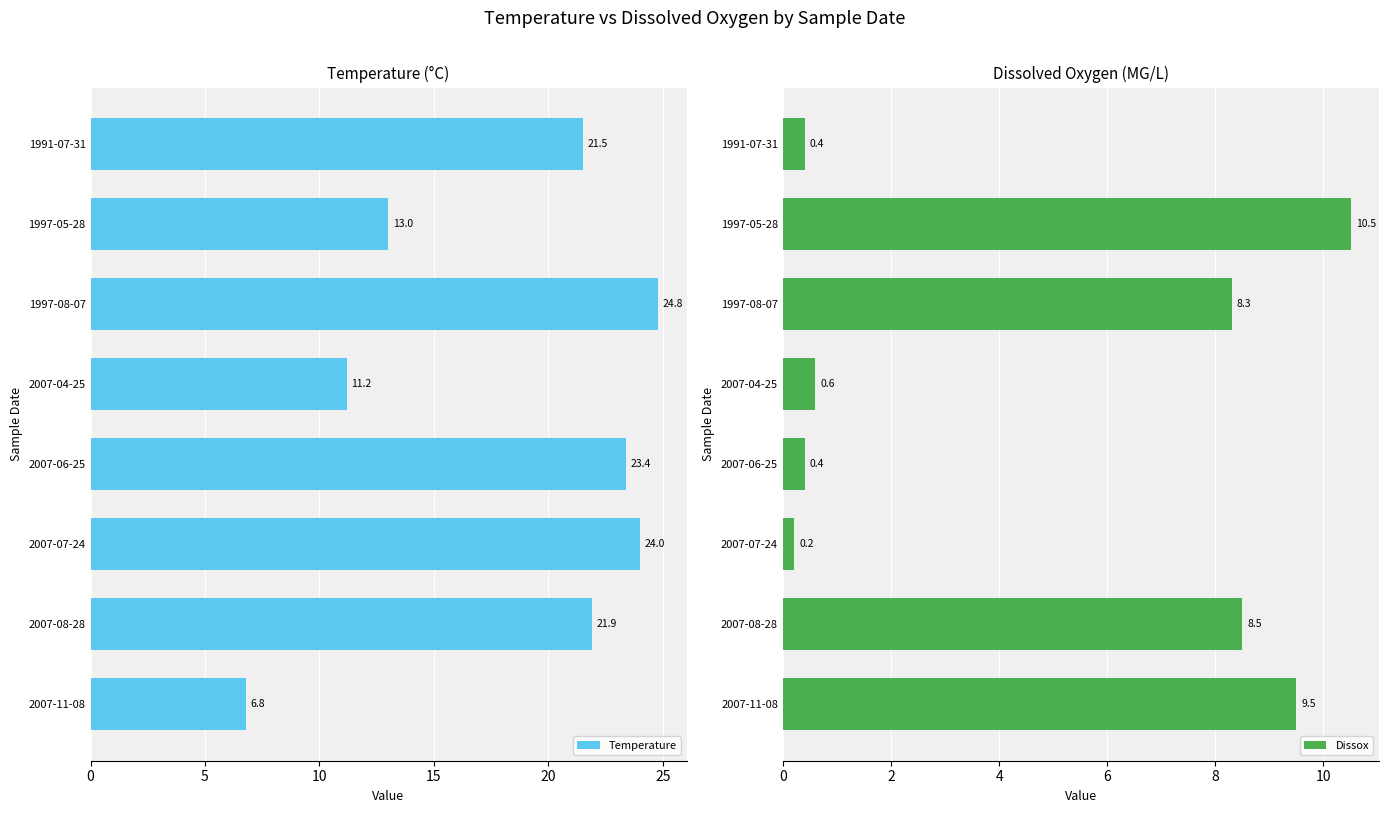

Is it true that Temperature equals 13.0 at 1997-05-28?

True